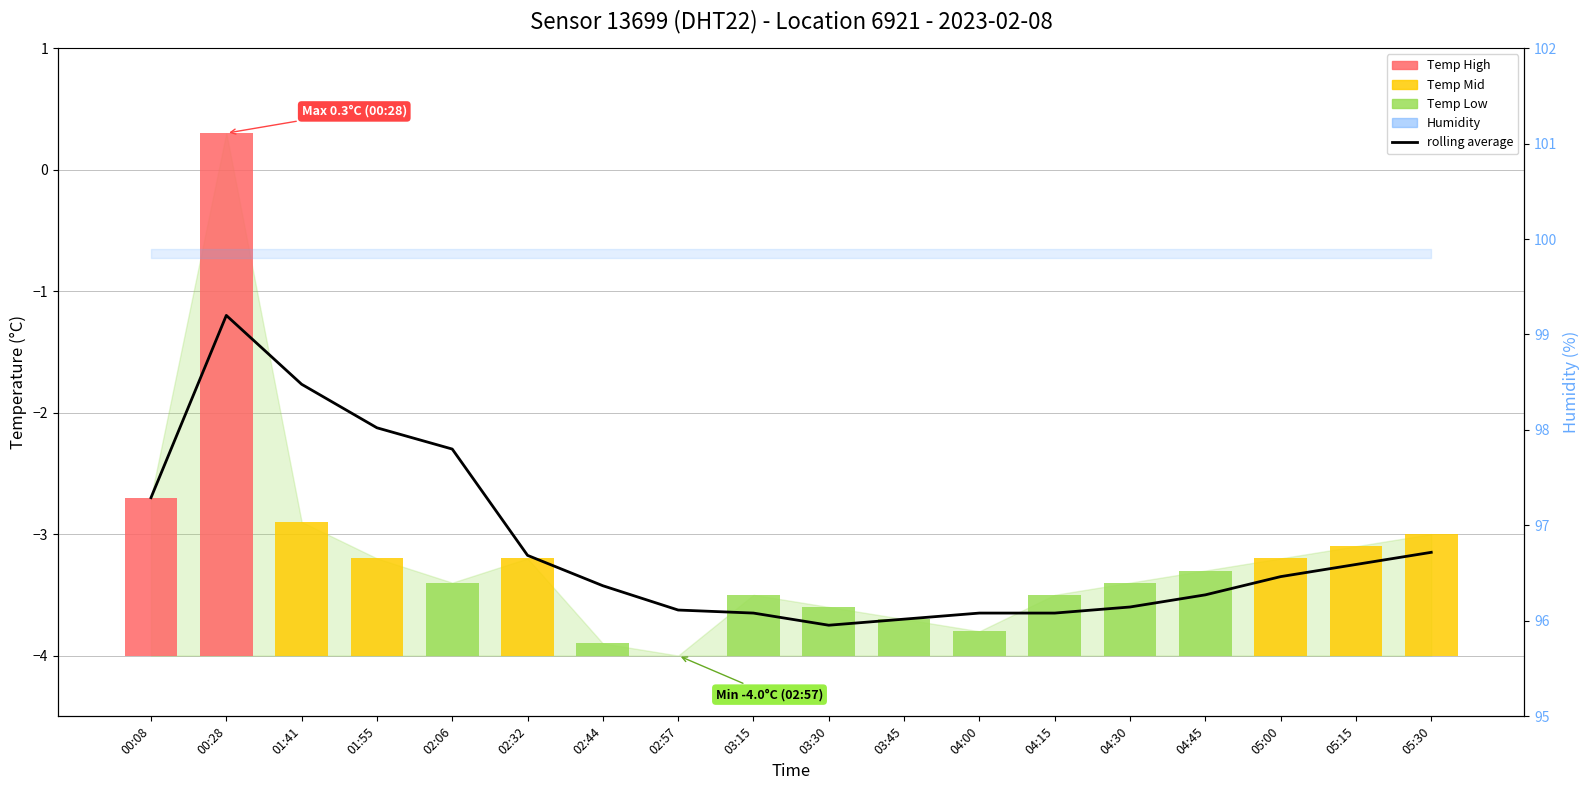

True or false: the data shows -3.7 at 04:15.

True